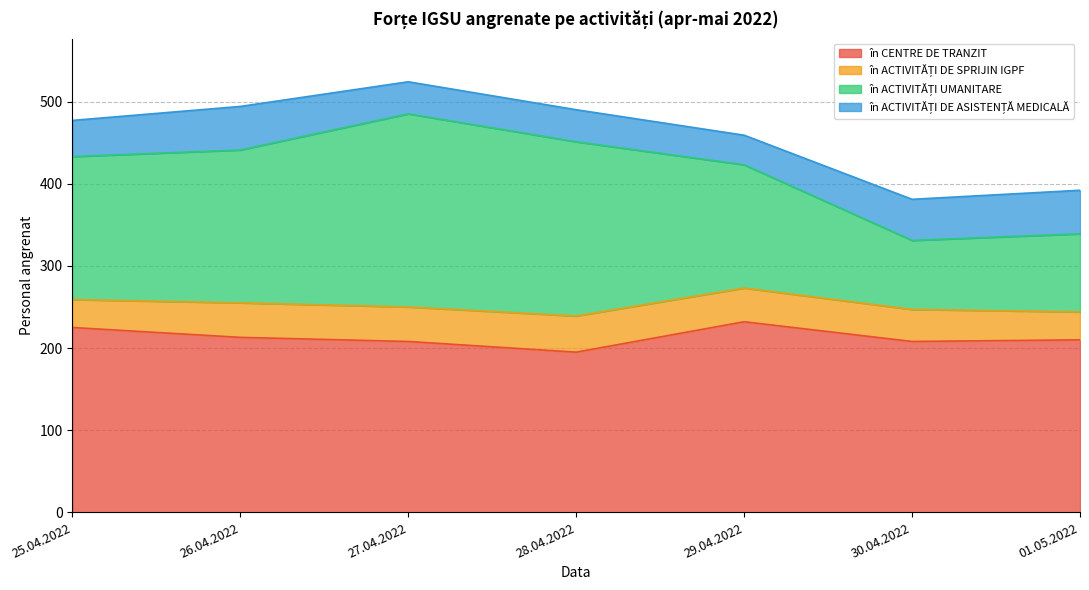

What is the minimum value shown in the chart?

195